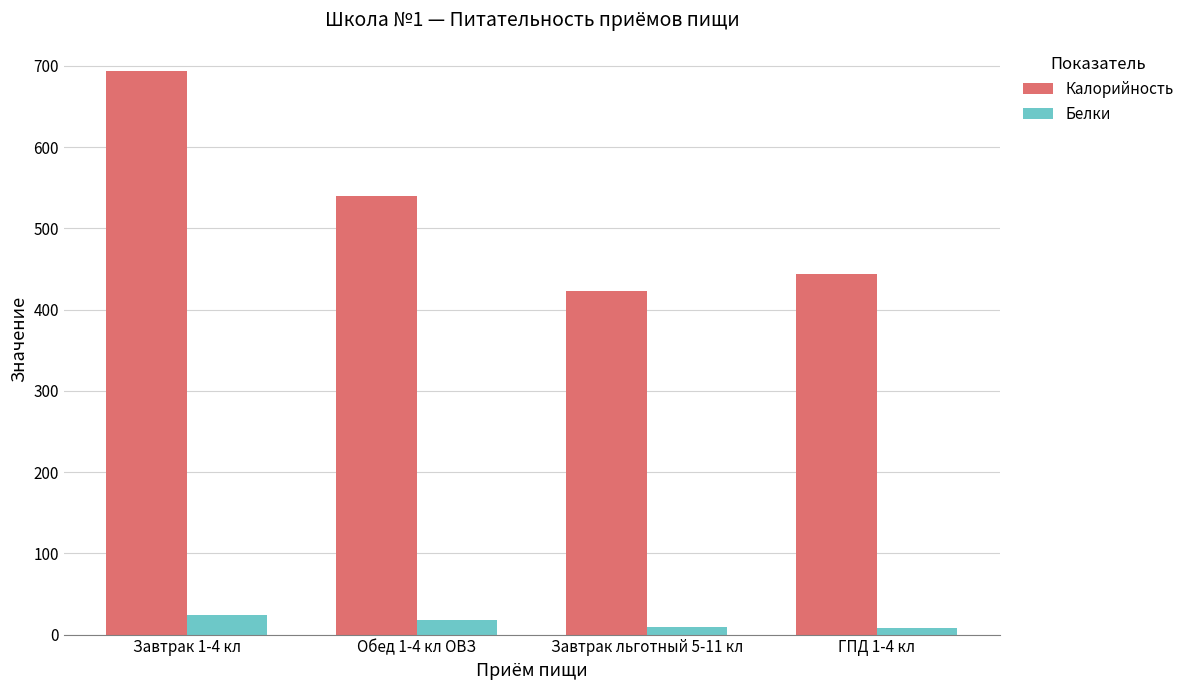

How many bars are there in each group?

2